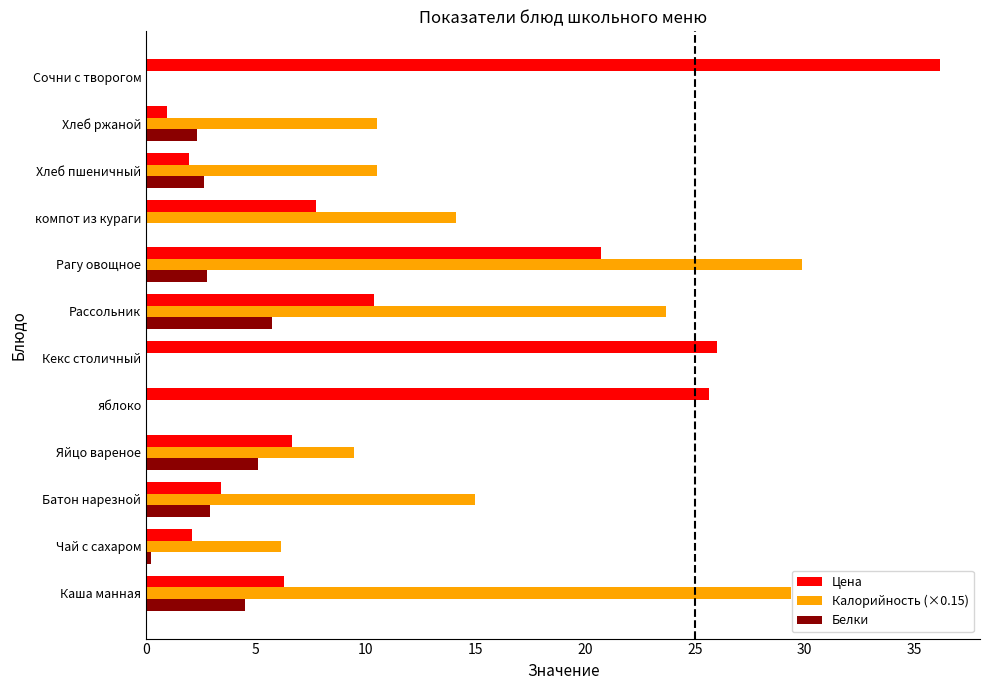

Which series changed the most between Яйцо вареное and Хлеб ржаной?

Цена